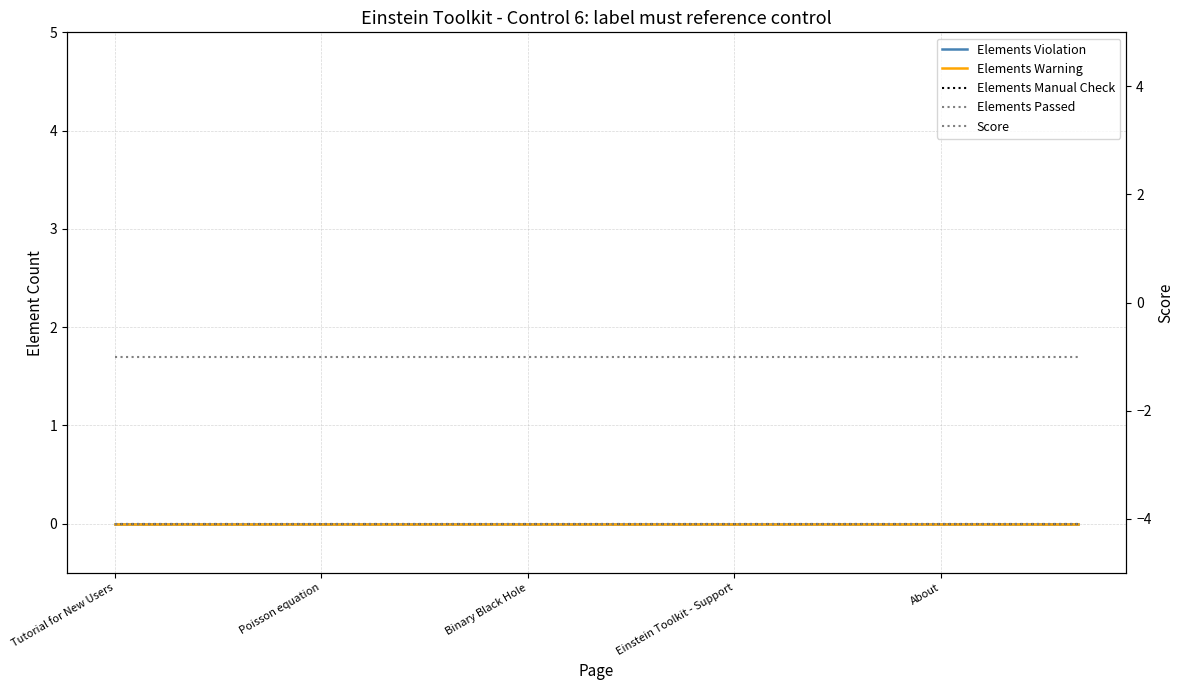

Which label corresponds to the smallest value in the chart?

Tutorial for New Users